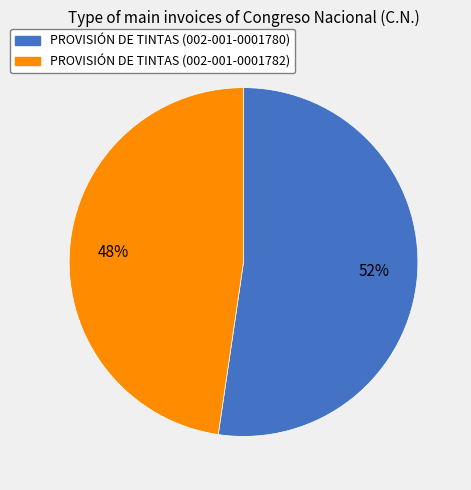

Between PROVISIÓN DE TINTAS (002-001-0001780) and PROVISIÓN DE TINTAS (002-001-0001782), which is larger?

PROVISIÓN DE TINTAS (002-001-0001780)